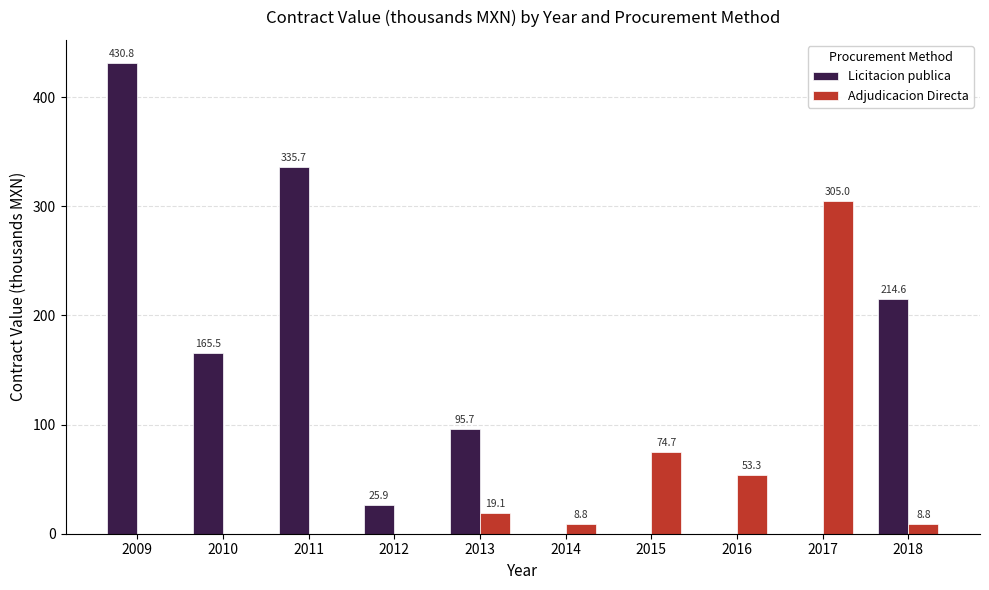

Where does the Adjudicacion Directa series first go above 8?

2013